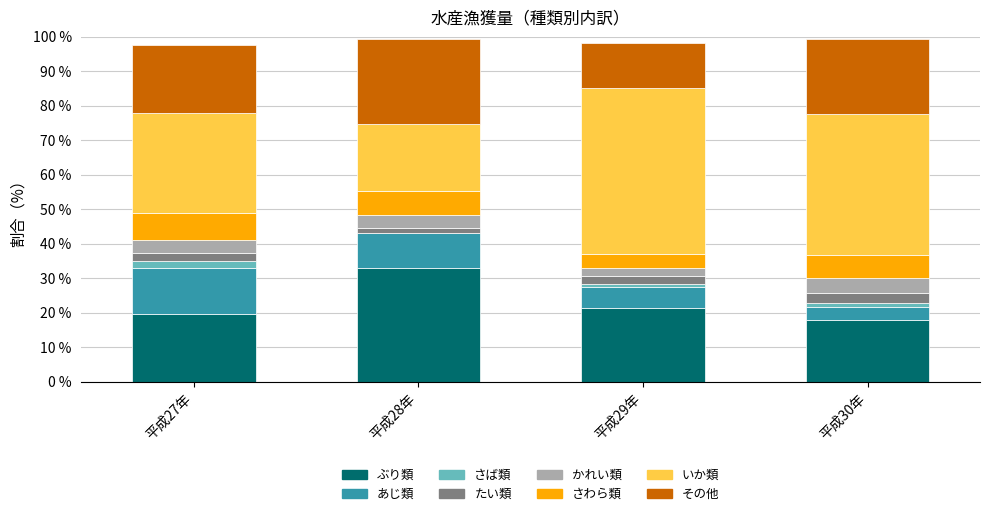

What is the maximum value for ぶり類?

32.8